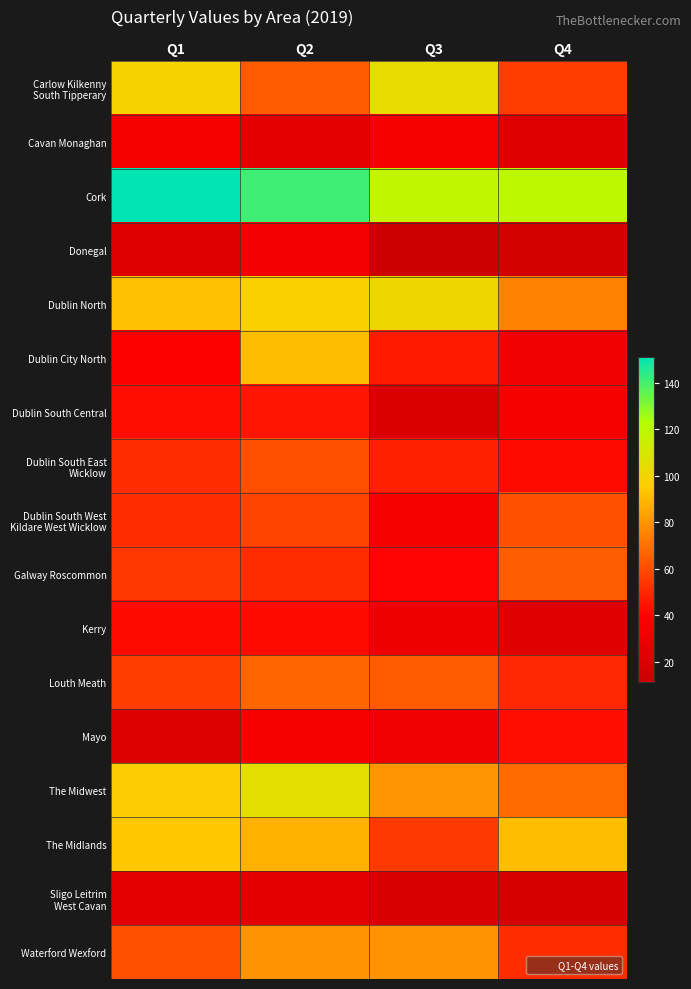

At Q3, list the series in order from largest to smallest.

Cork, Carlow Kilkenny South Tipperary, Dublin North, The Midwest, Waterford Wexford, Louth Meath, The Midlands, Dublin South East Wicklow, Dublin City North, Galway Roscommon, Cavan Monaghan, Dublin South West Kildare West Wicklow, Mayo, Kerry, Dublin South Central, Sligo Leitrim West Cavan, Donegal